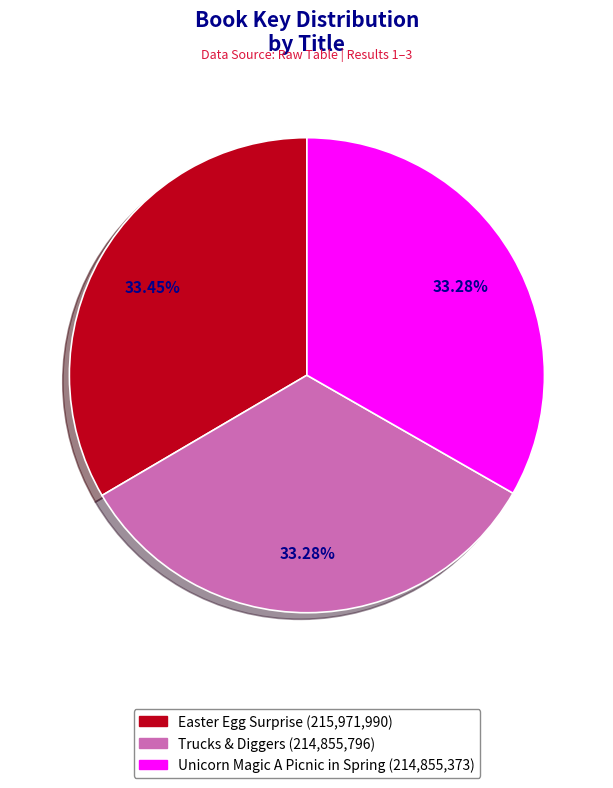

Does Trucks & Diggers represent more than half of the total?

No